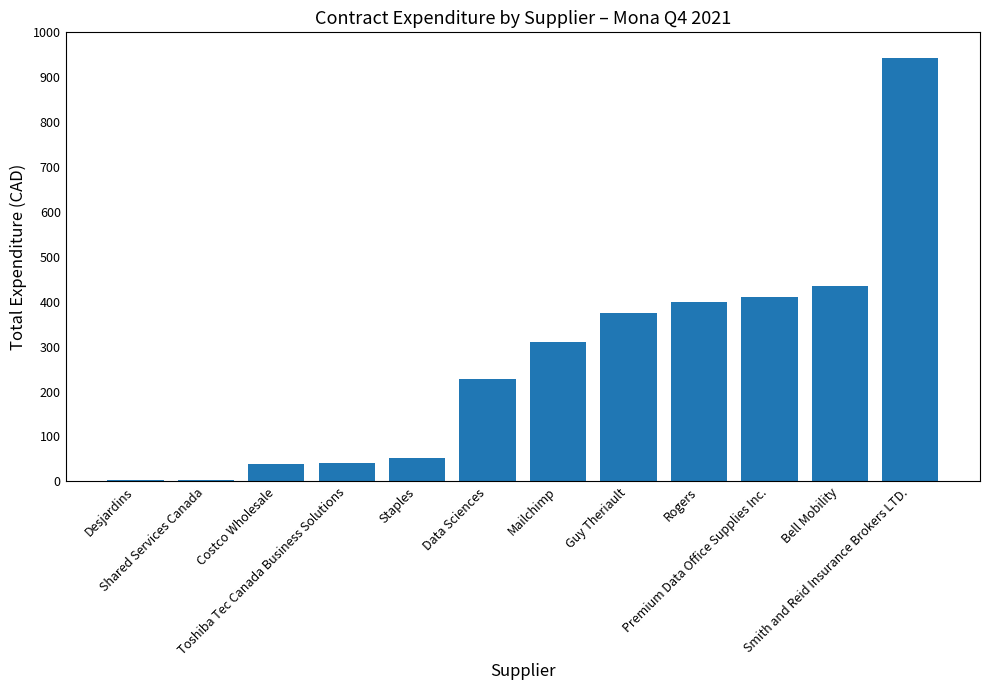

What is the maximum value shown in the chart?

943.9